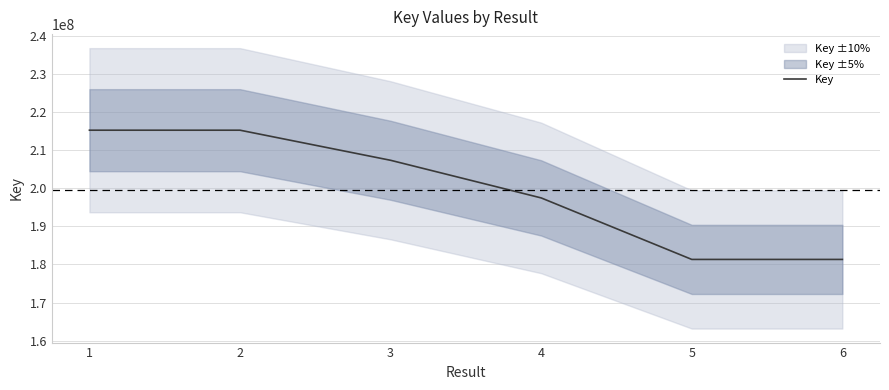

Which label corresponds to the largest value in the chart?

1